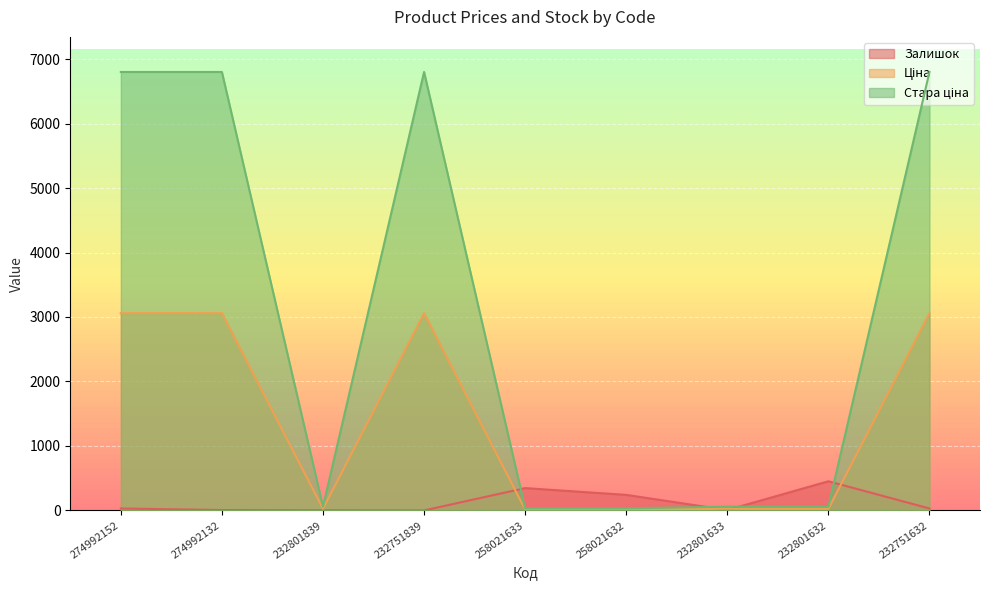

How many lines are shown in the chart?

3